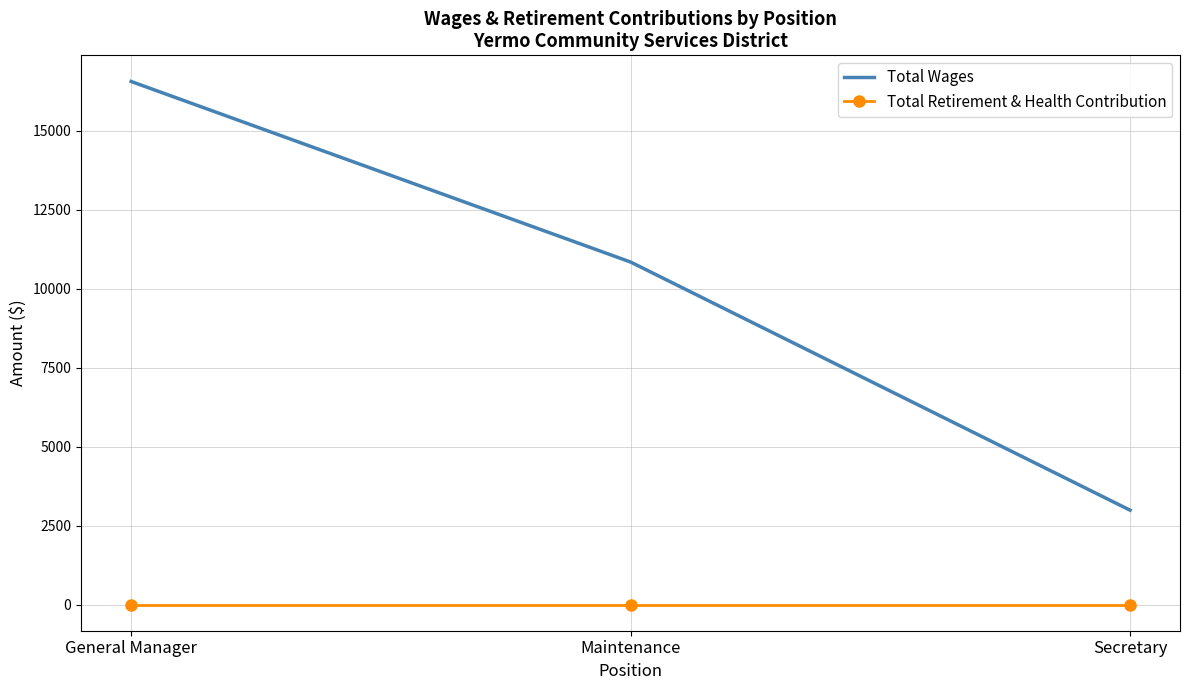

Count the Total Wages values in the range 2988 to 16560.

3